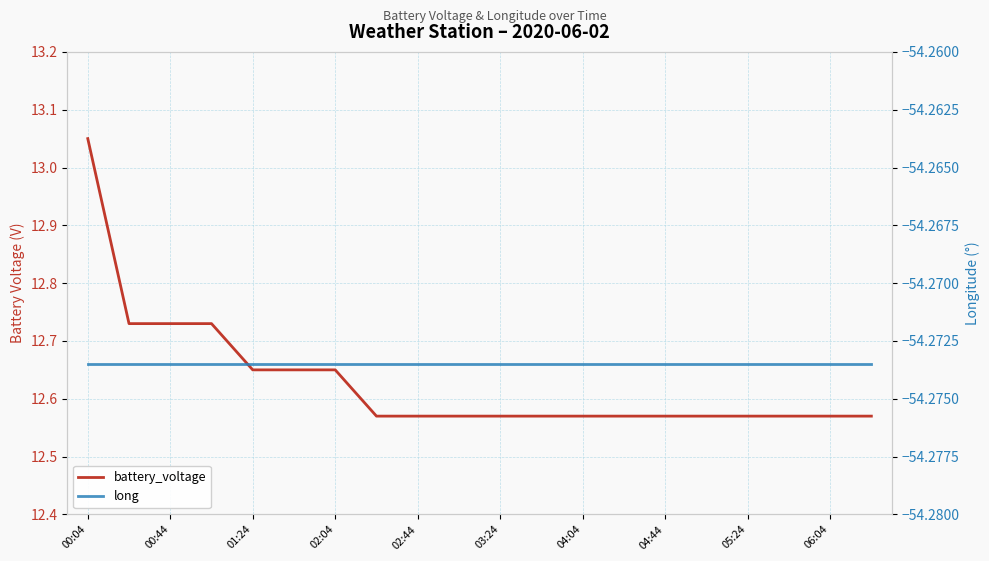

How many series are shown in this chart?

2